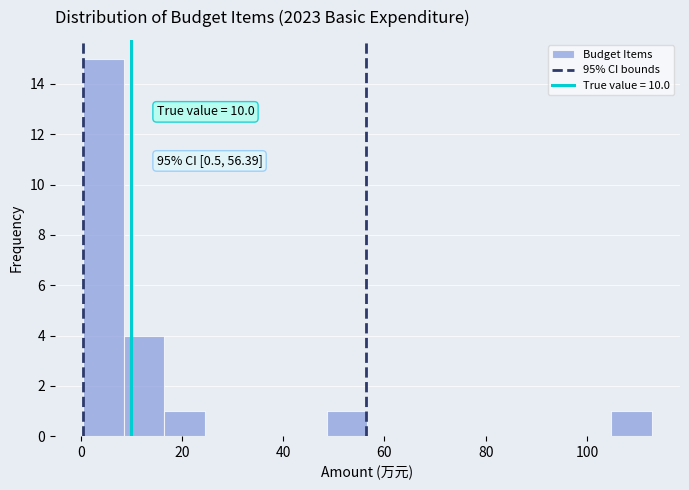

Over which range of the x-axis is the bar tallest?

0 to 8